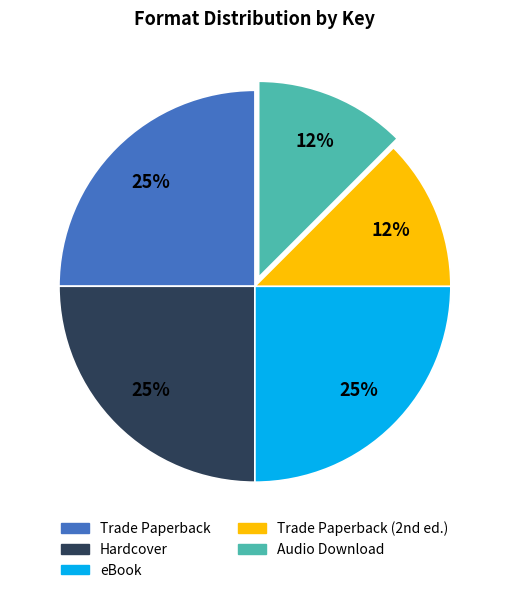

Is there any slice that represents more than half of the pie?

No